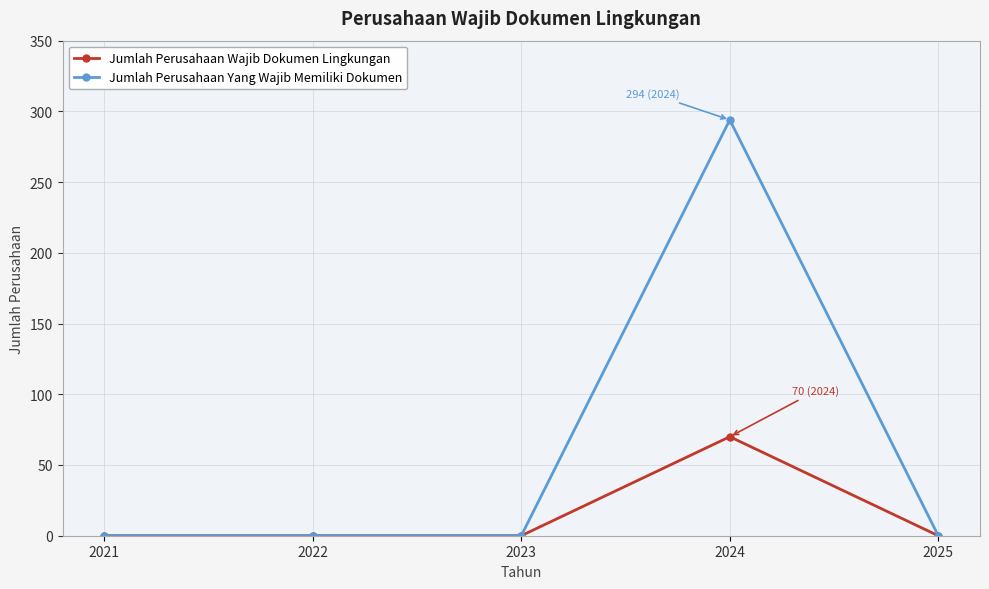

List the series in order of their overall mean, highest first.

Jumlah Perusahaan Yang Wajib Memiliki Dokumen, Jumlah Perusahaan Wajib Dokumen Lingkungan